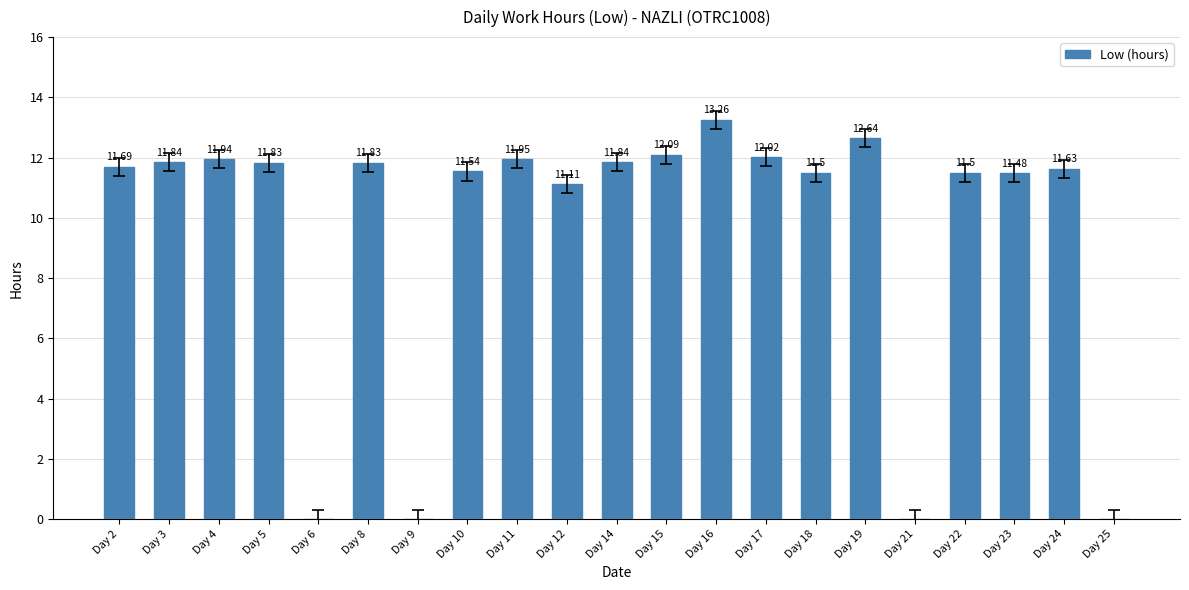

Between Day 3 and Day 10, which is larger?

Day 3